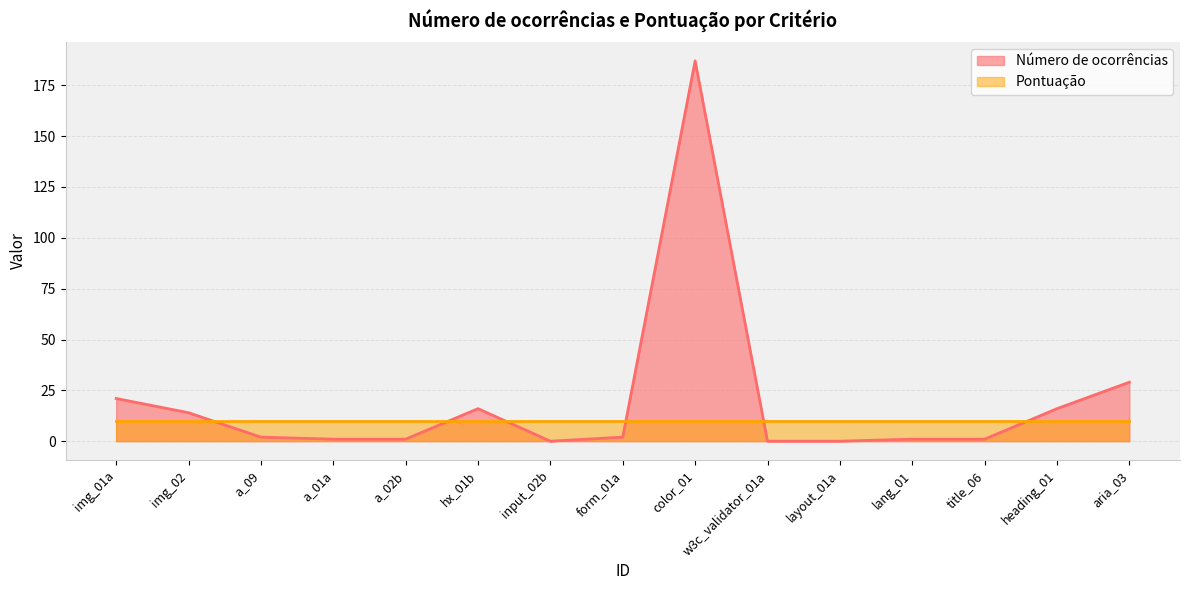

How many lines are shown in the chart?

2